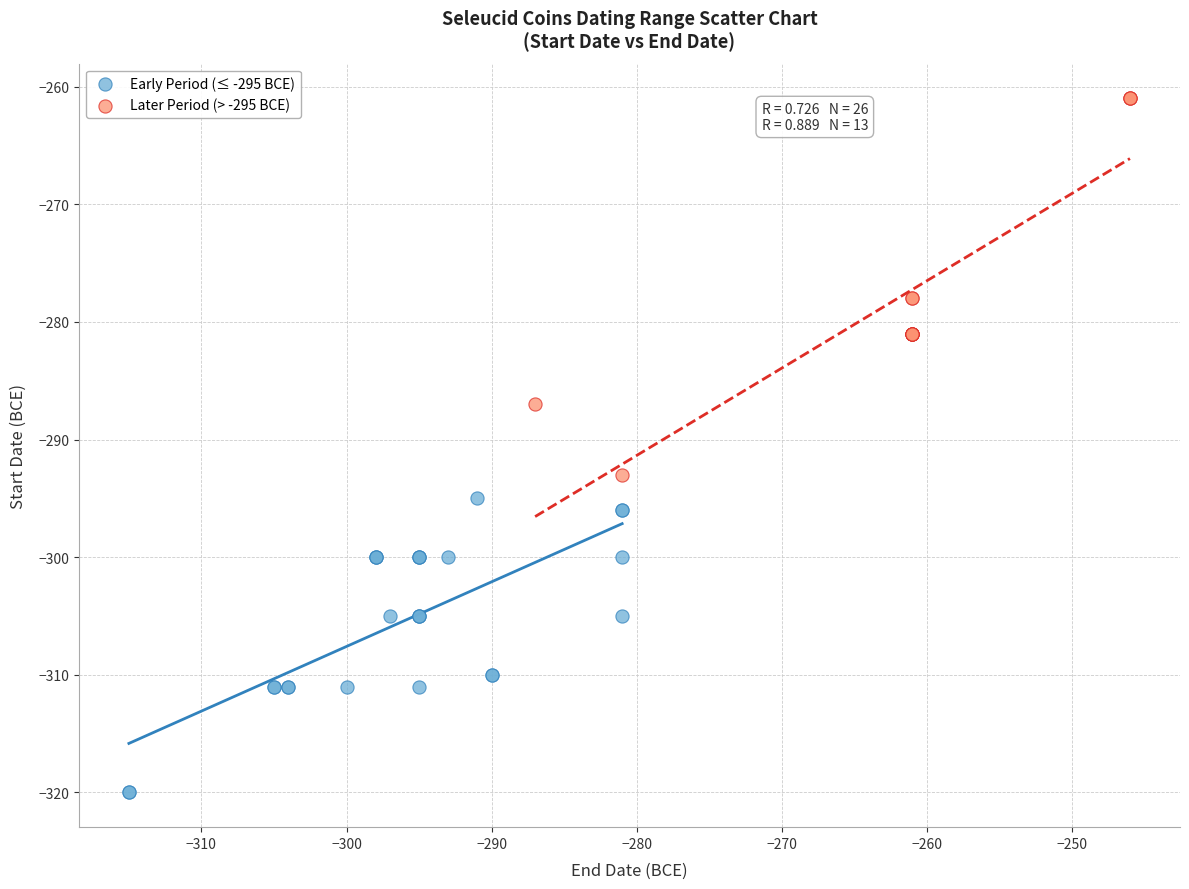

Which series contains the lowest Y value?

Early Period (≤ -295 BCE)